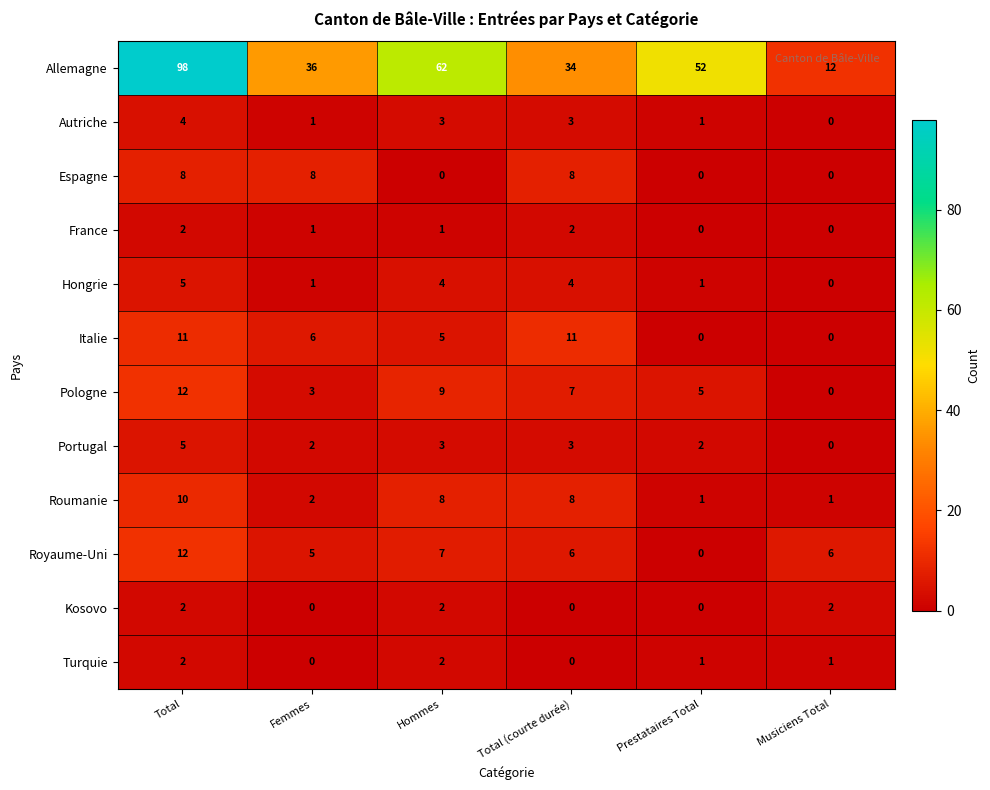

What is the highest value of the Autriche series?

4